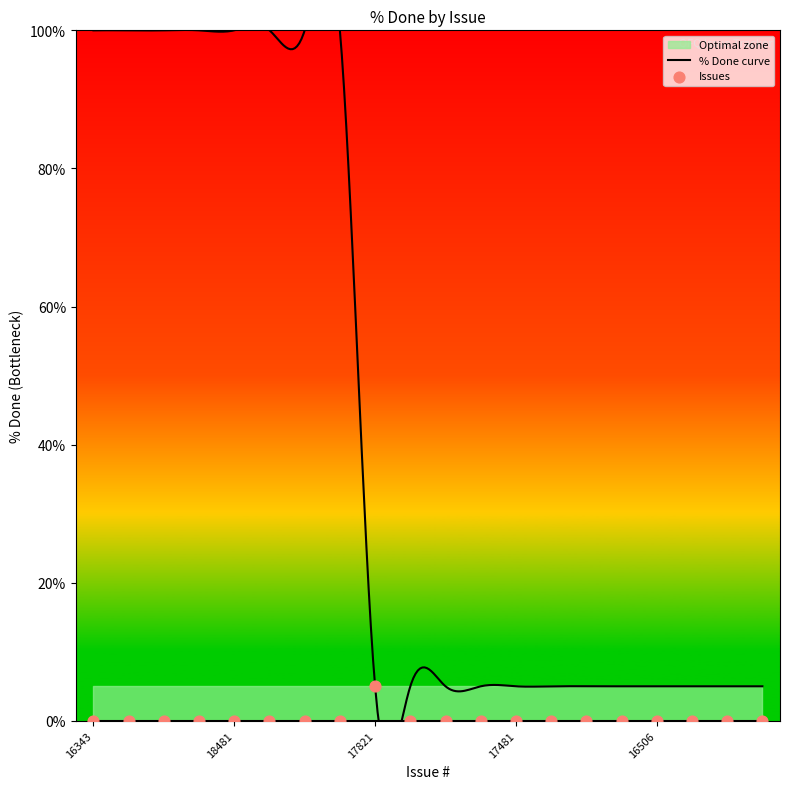

Between 17616 and 16297, which is larger?

17616